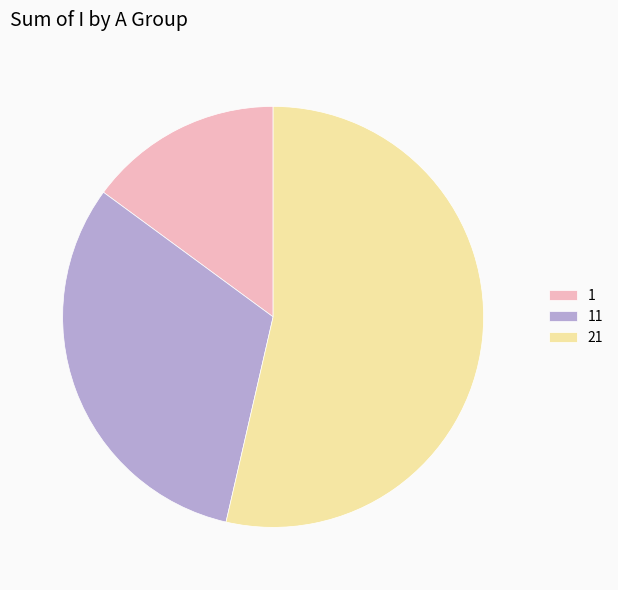

Is it true that 1 is 15% of the pie?

True